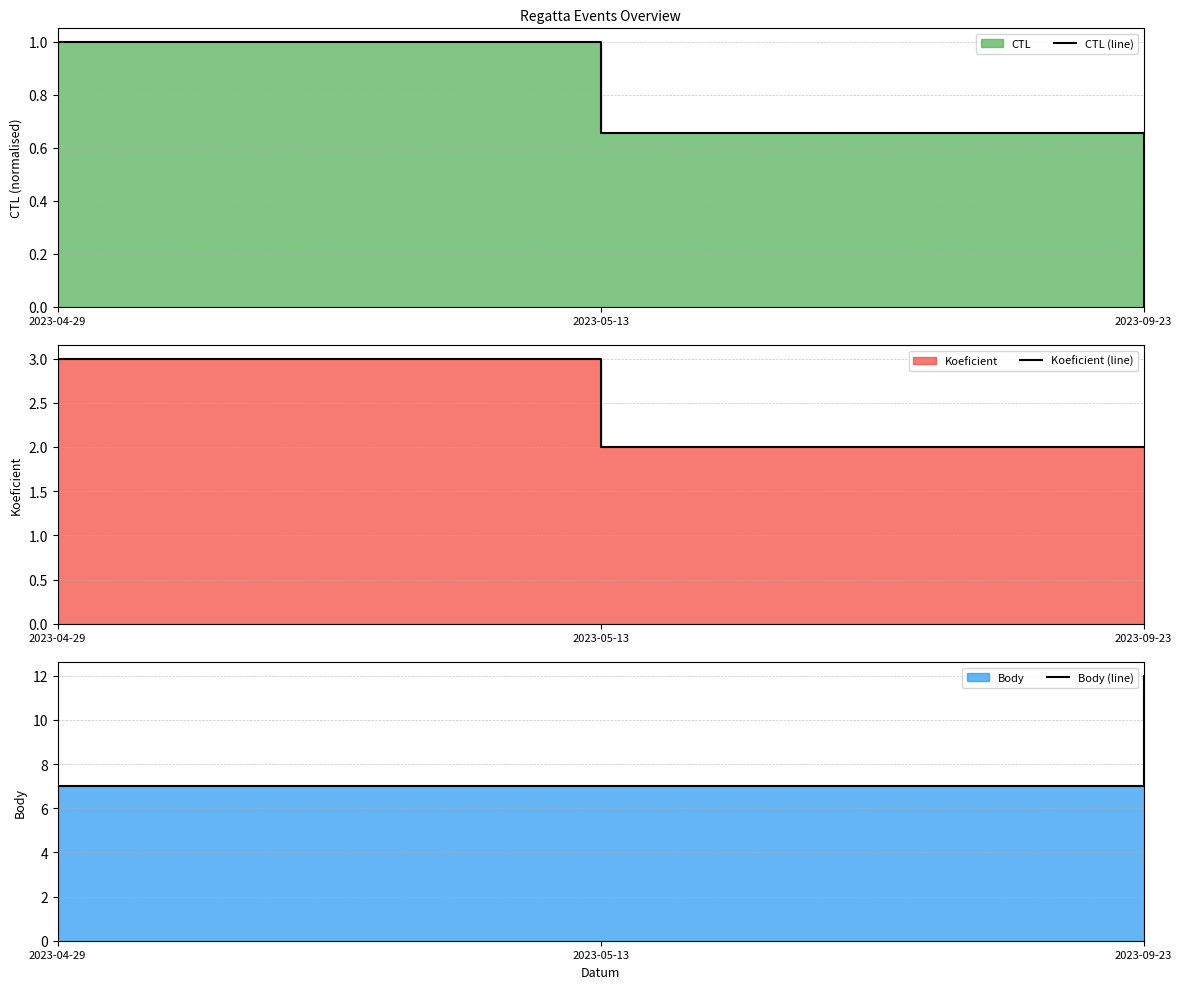

What is the maximum value shown in the chart?

12.0